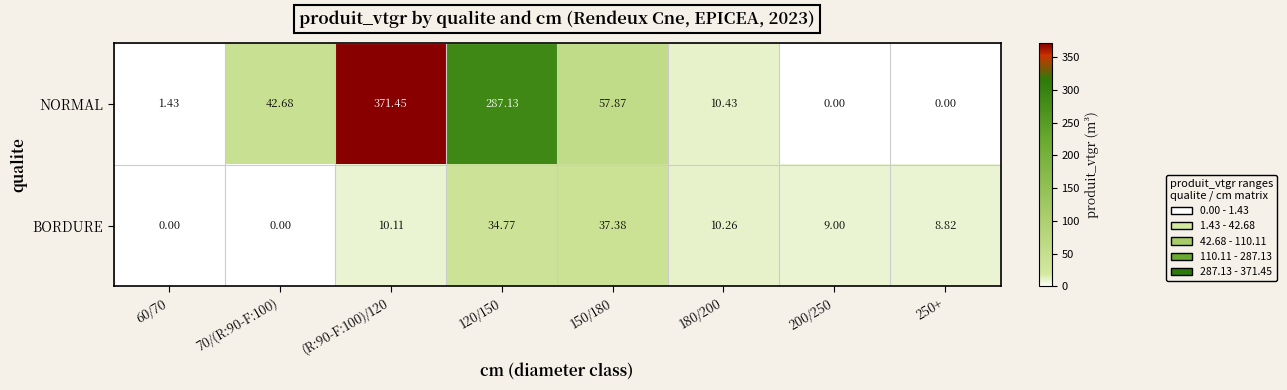

Which series has the largest range (max minus min)?

NORMAL